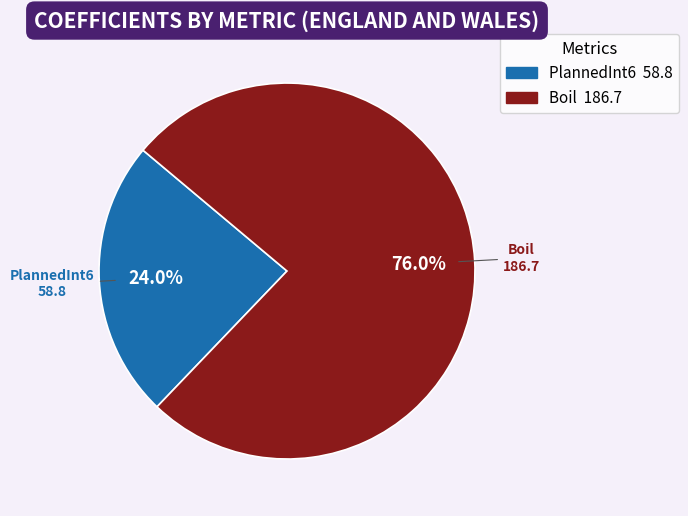

How many slices are in this pie chart?

2